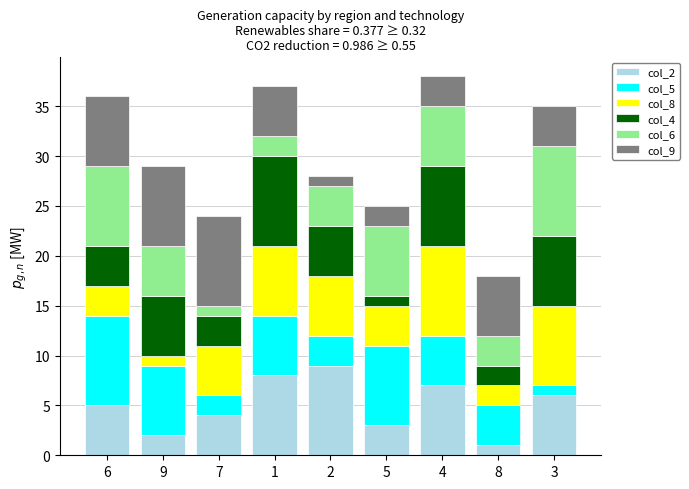

How many bars are there in total?

9